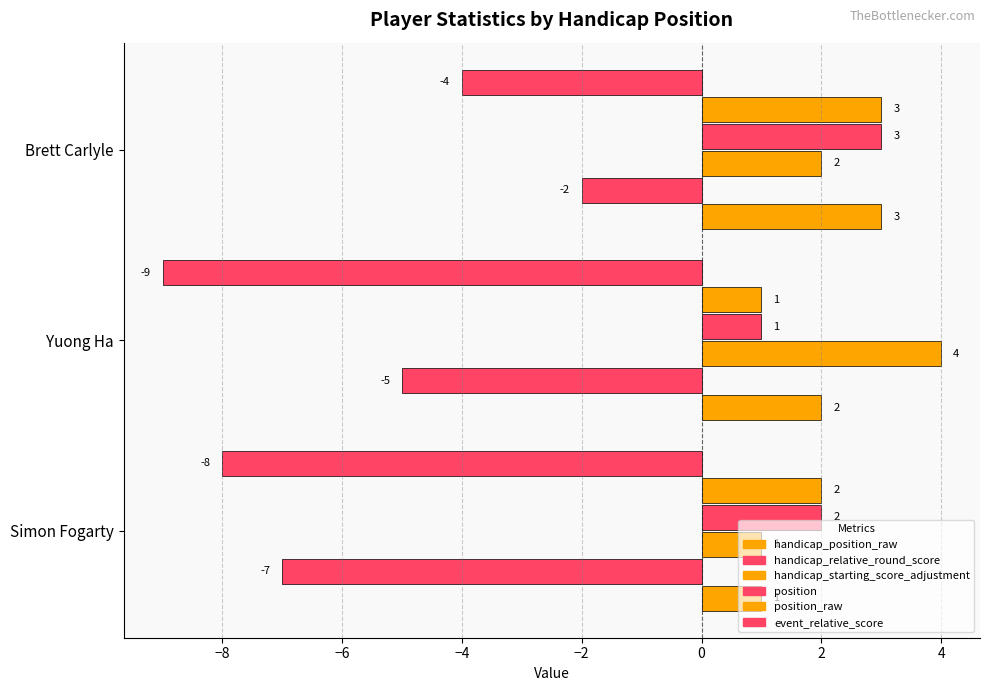

What is the sum of all position_raw values?

6